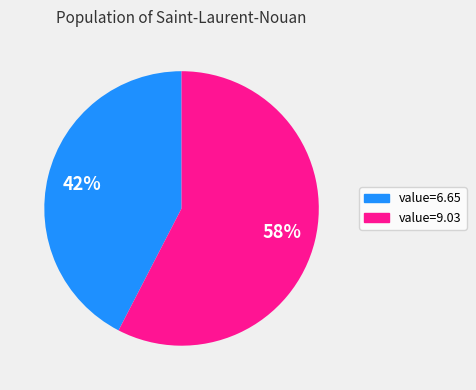

Does any single category account for the majority?

Yes